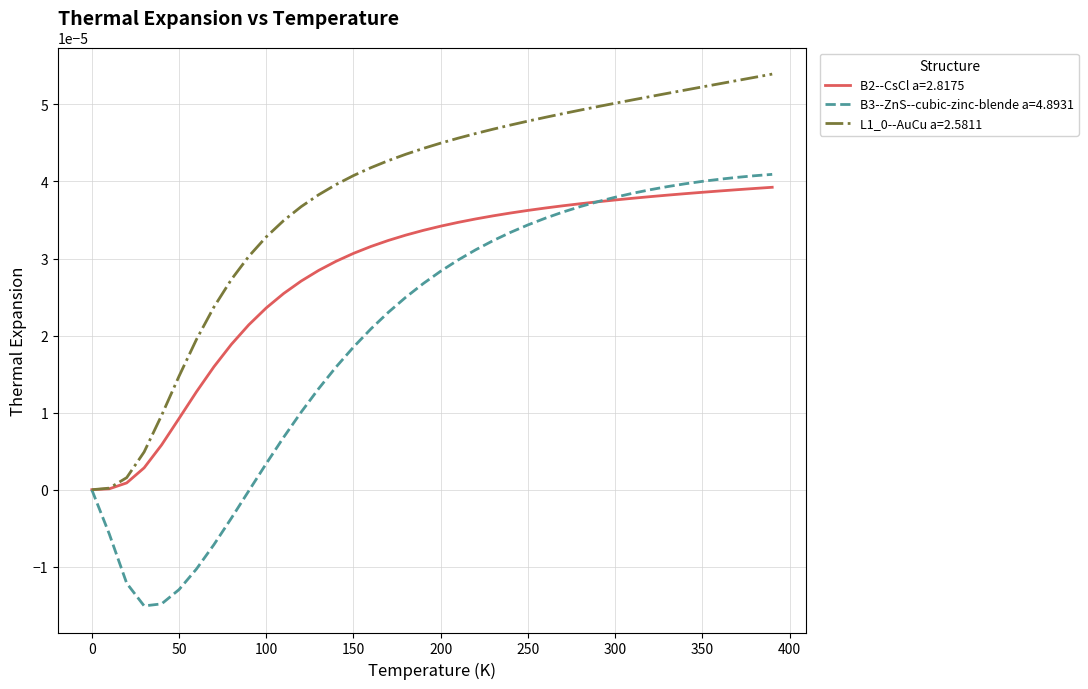

Does the chart display data point markers on the line(s)?

No